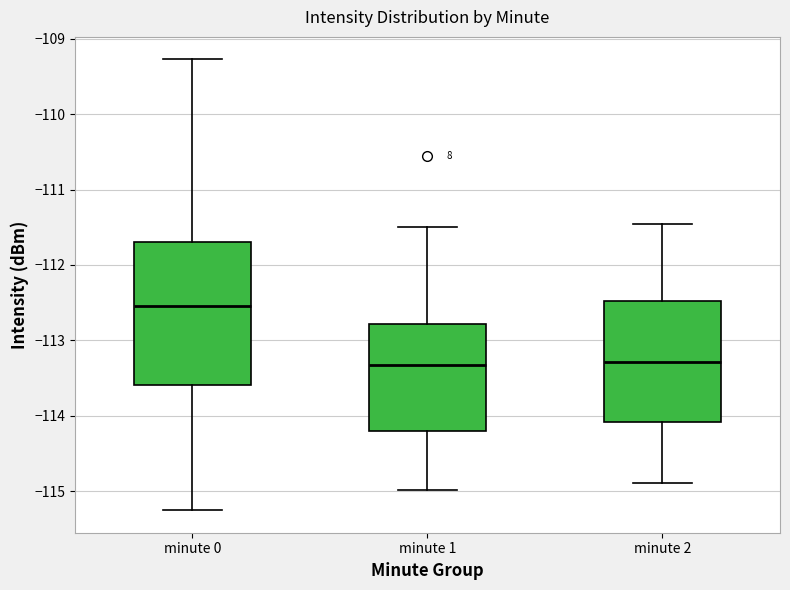

Where does the median line of the box for minute 1 sit on the y-axis? The values are not printed on the chart, so give them approximately, as read against the axis.

-113.3